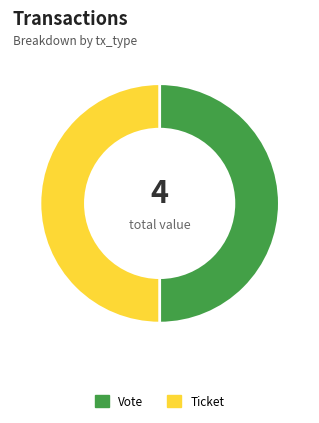

Count the number of slices in the pie.

2